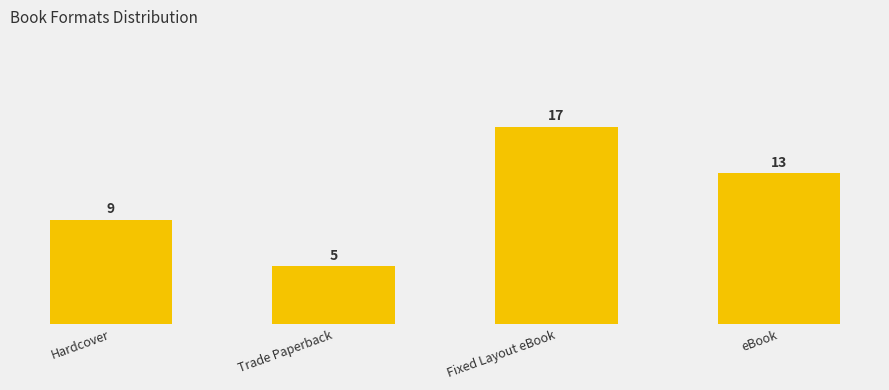

What is the value of the 2nd bar from the left?

5